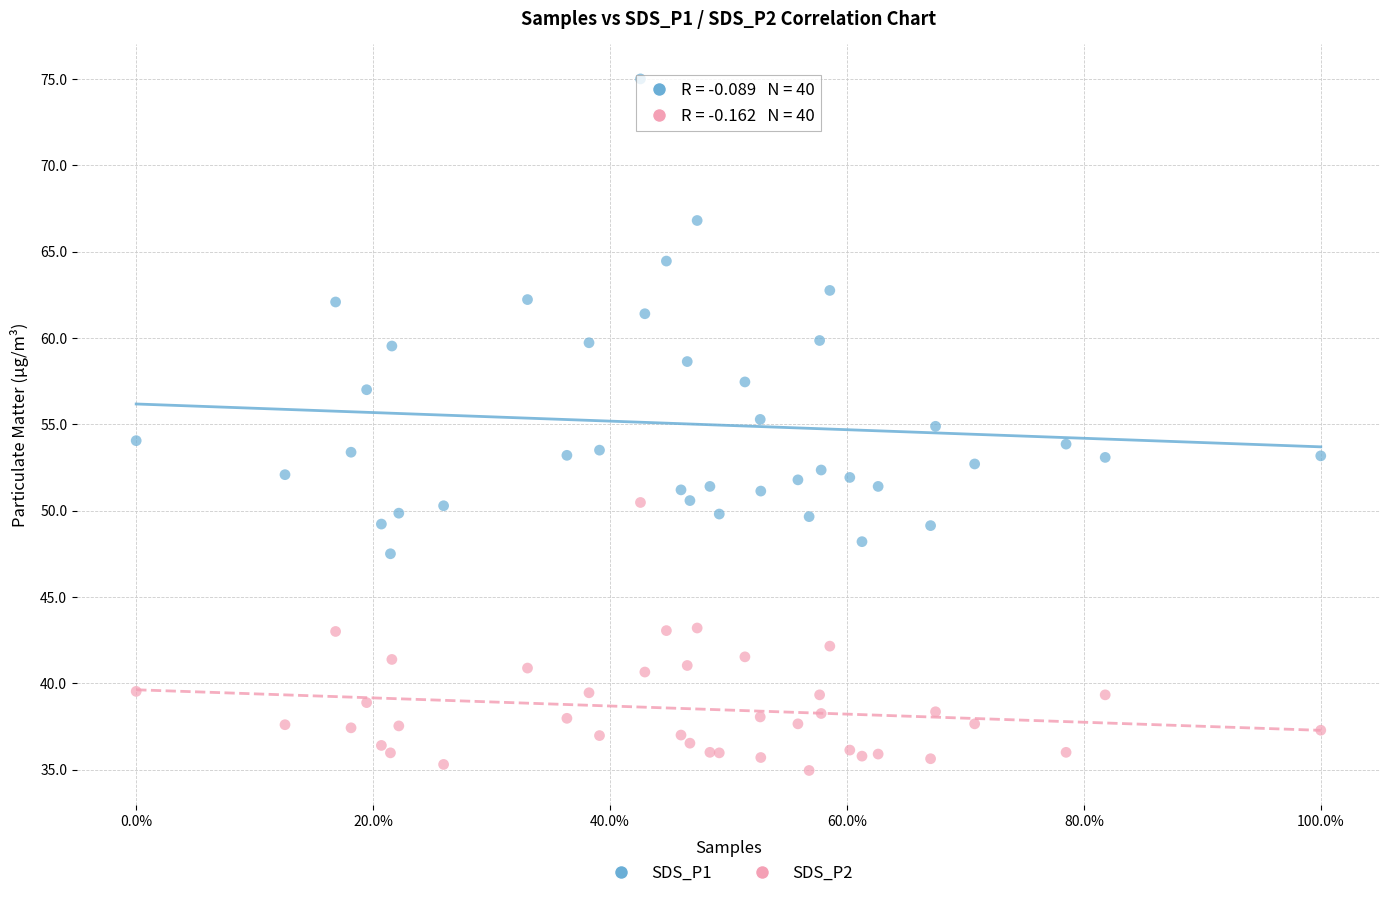

Which series reaches the maximum Y coordinate?

SDS_P1